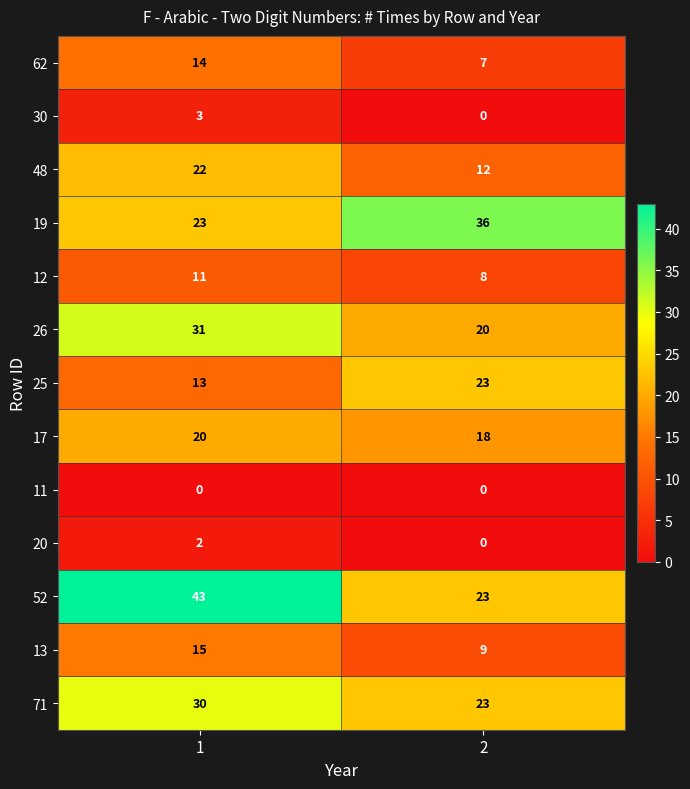

Reading left to right, transcribe all the data shown in this chart.

62: 1=14	2=7
30: 1=3	2=0
48: 1=22	2=12
19: 1=23	2=36
12: 1=11	2=8
26: 1=31	2=20
25: 1=13	2=23
17: 1=20	2=18
11: 1=0	2=0
20: 1=2	2=0
52: 1=43	2=23
13: 1=15	2=9
71: 1=30	2=23